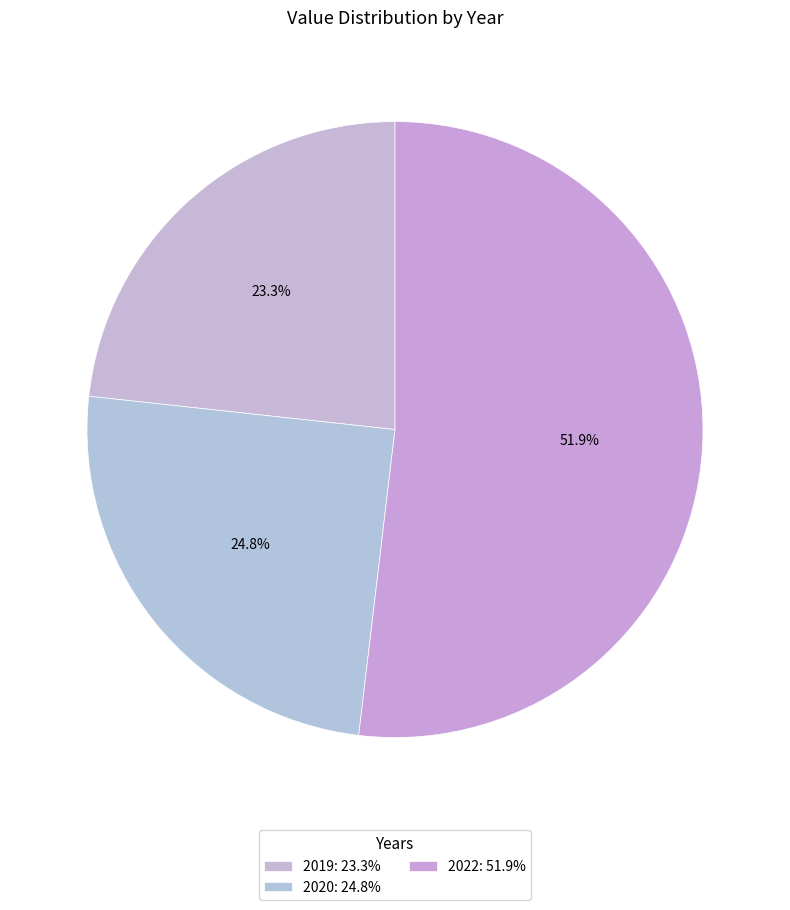

Does 2020 represent more than half of the total?

No